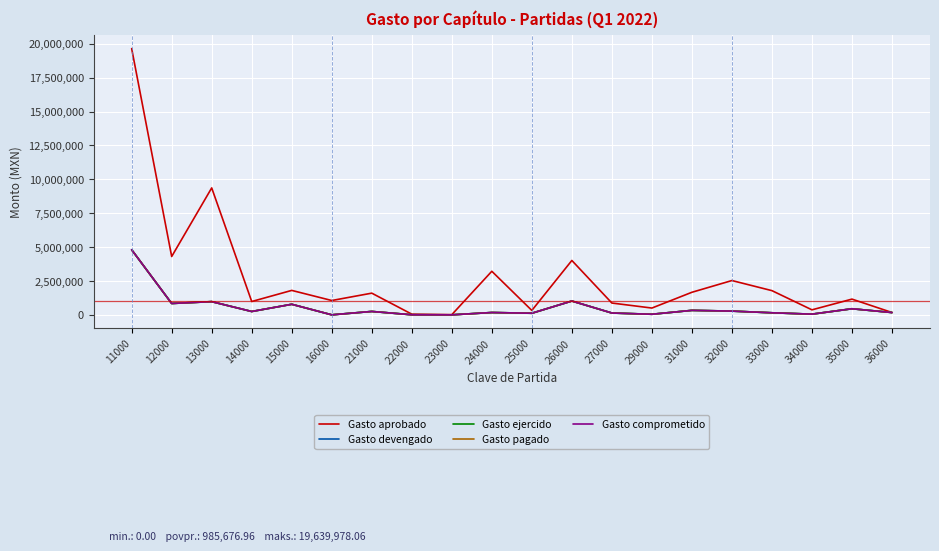

At how many categories does at least one series exceed 12204596?

1